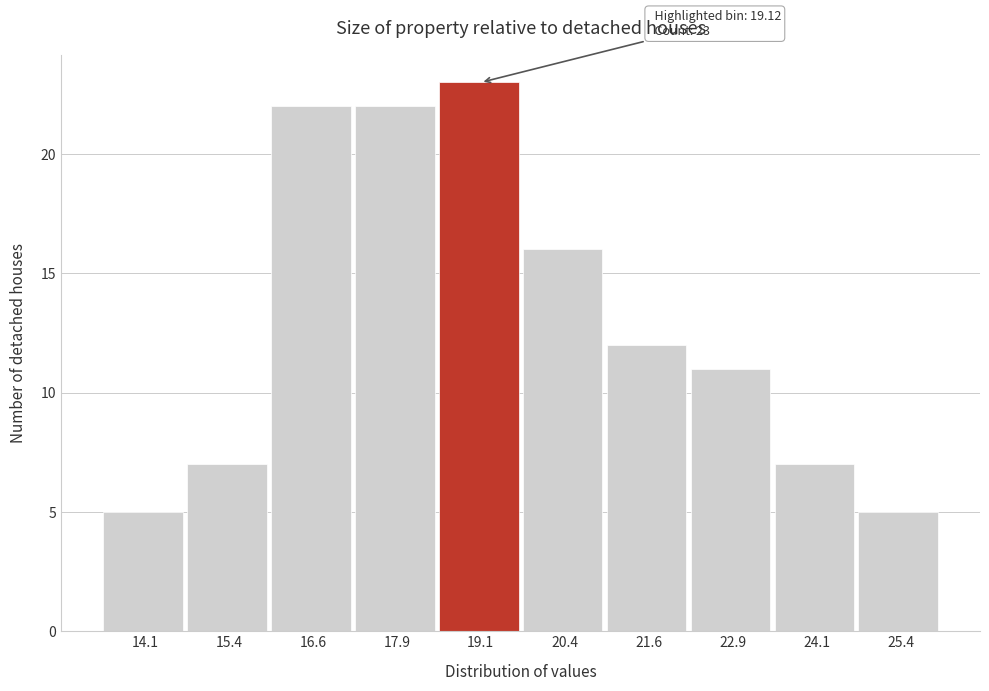

Over which range of the x-axis is the bar tallest?

18.50 to 19.75